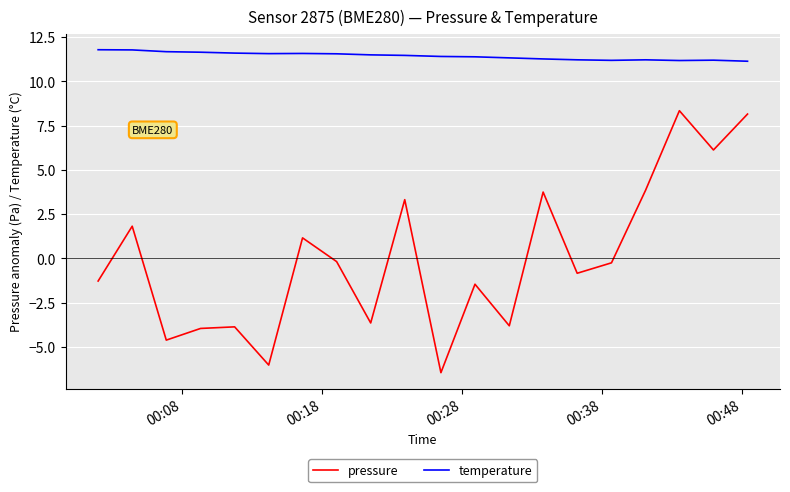

True or false: pressure and temperature intersect in this chart.

False